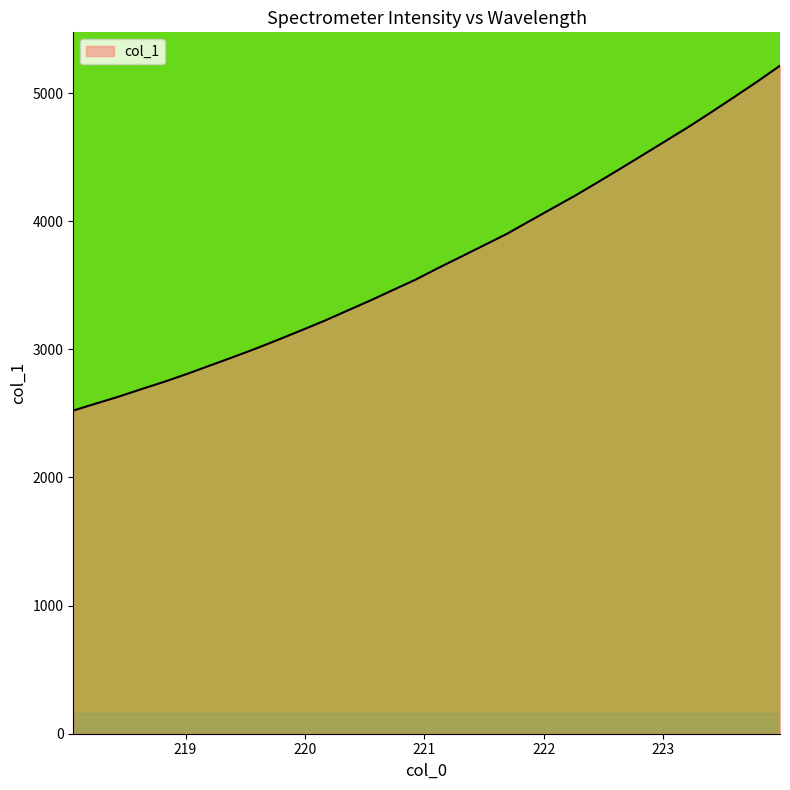

What is the maximum value shown in the chart?

5213.5